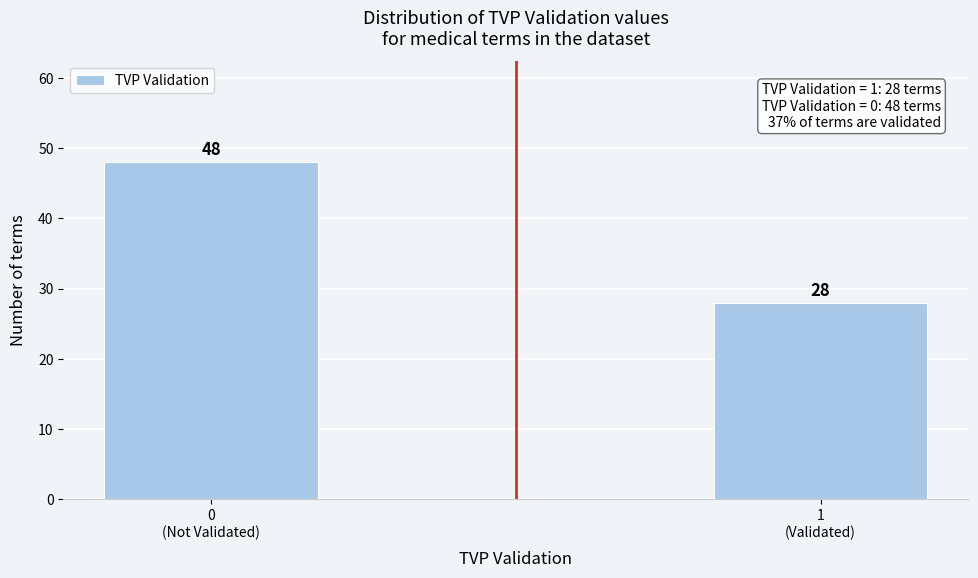

Reading right to left, transcribe all the data shown in this chart.

28	48